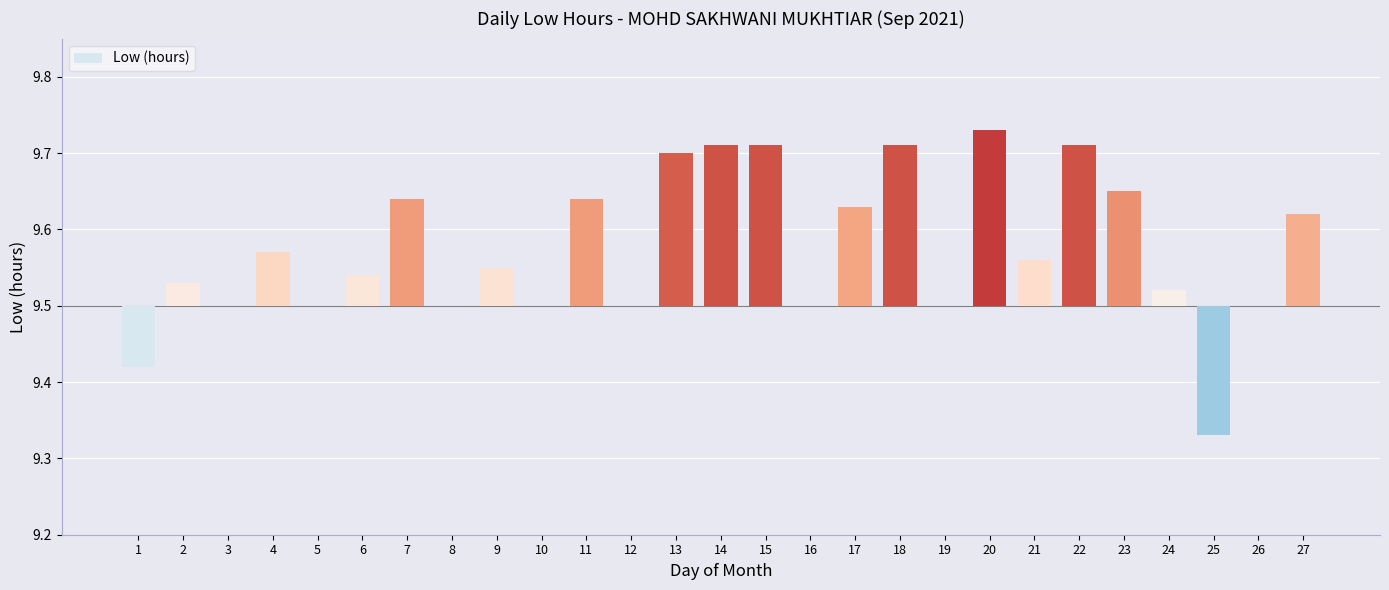

What is the sum of the values at 22 and 26?

0.2